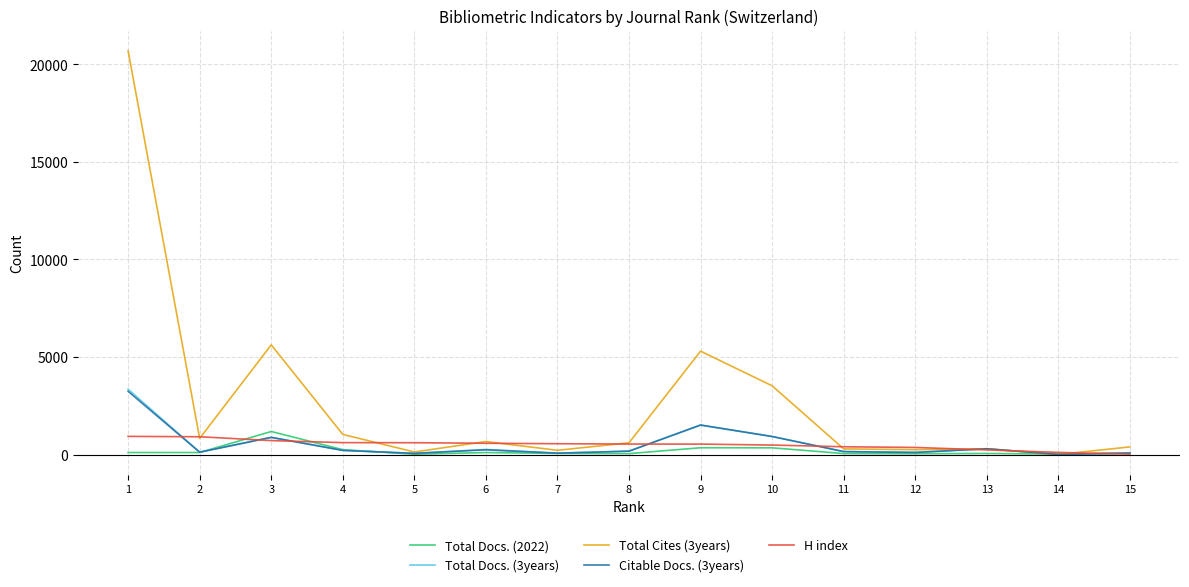

Which series has the widest spread of values?

Total Cites (3years)